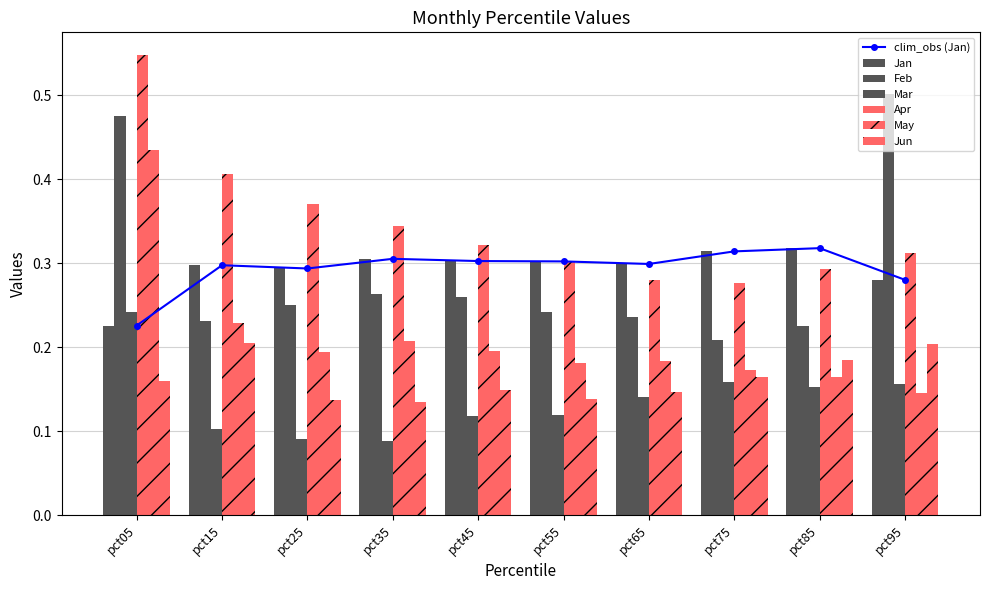

How many bars are there in total?

60